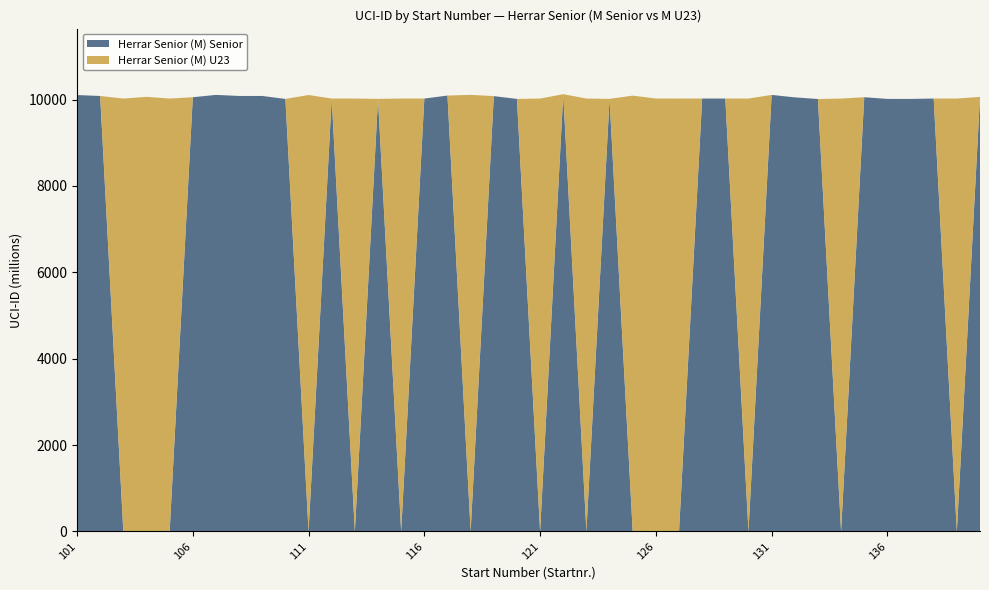

Reading left to right, extract all data points from this chart.

Herrar Senior (M) Senior: 101=10103940231	102=10081975589	103=0	104=0	105=0	106=10053150122	107=10107463654	108=10082368138	109=10082521722	110=10013495916	111=0	112=10022479025	113=0	114=10014809961	115=0	116=10022405061	117=10091454513	118=0	119=10078998194	120=10013935244	121=0	122=10123356294	123=0	124=10015199678	125=0	126=0	127=0	128=10022430424	129=10022585826	130=0	131=10106988960	132=10049926183	133=10011706466	134=0	135=10053594100	136=10014412968	137=10013978488	138=10022518431	139=0	140=10060546976
Herrar Senior (M) U23: 101=0	102=0	103=10022457504	104=10062226288	105=10022484277	106=0	107=0	108=0	109=0	110=0	111=10104785747	112=0	113=10022431434	114=0	115=10022598657	116=0	117=0	118=10108262690	119=0	120=0	121=10022447905	122=0	123=10022437801	124=0	125=10090412367	126=10022355450	127=10022294725	128=0	129=0	130=10022618461	131=0	132=0	133=0	134=10022297452	135=0	136=0	137=0	138=0	139=10022295129	140=0